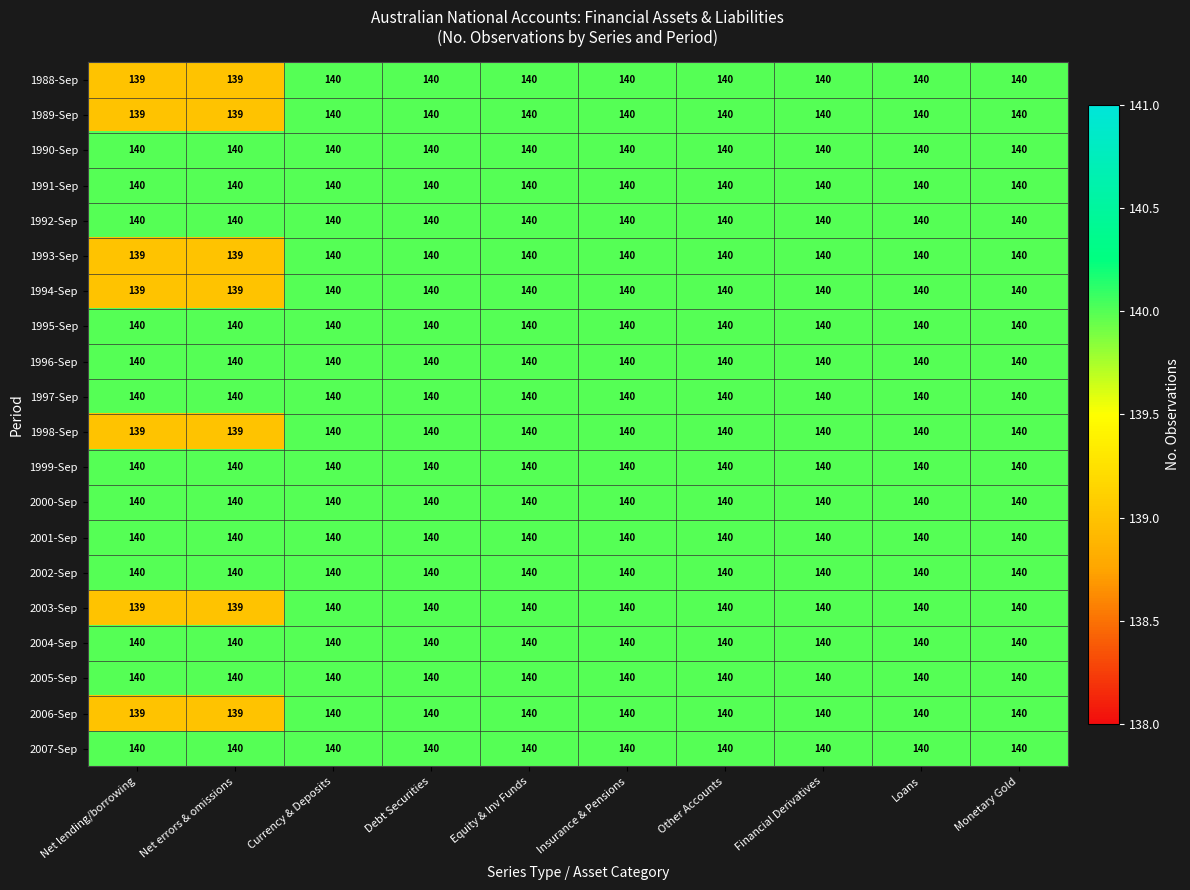

What is the approximate value of 2007-Sep at Other Accounts?

140